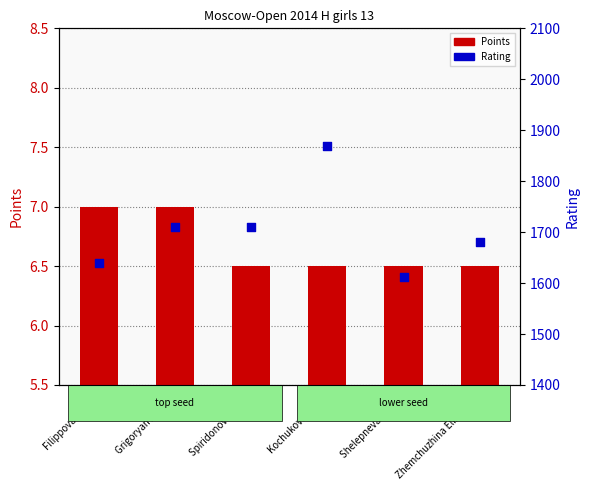

Which series contains the highest Y value?

Rating